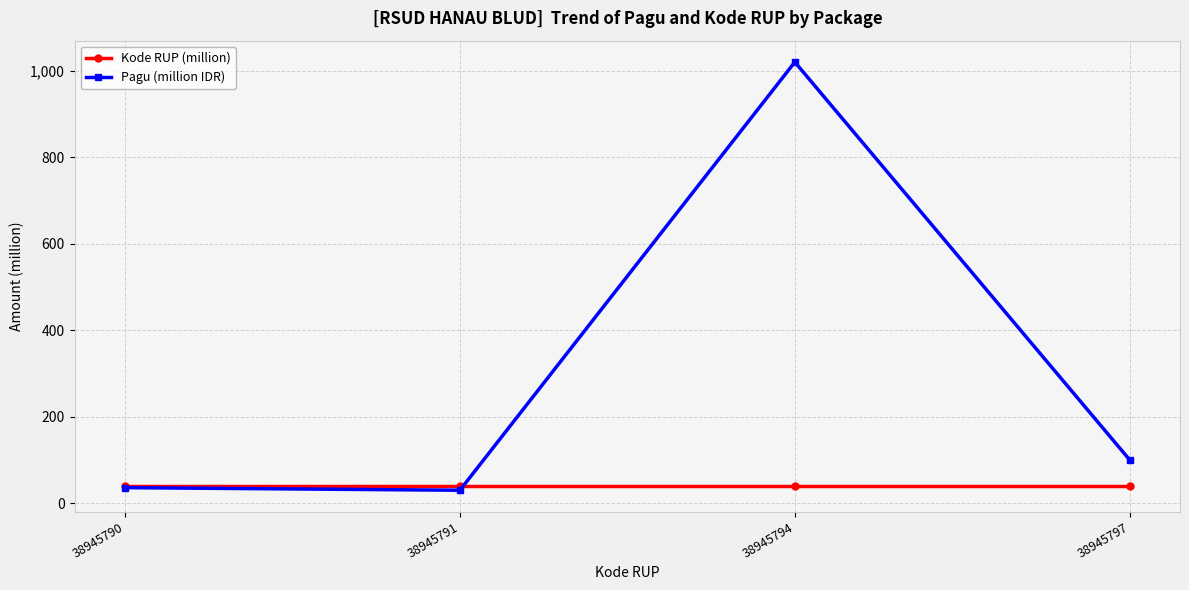

Does the chart have visible grid lines?

Yes